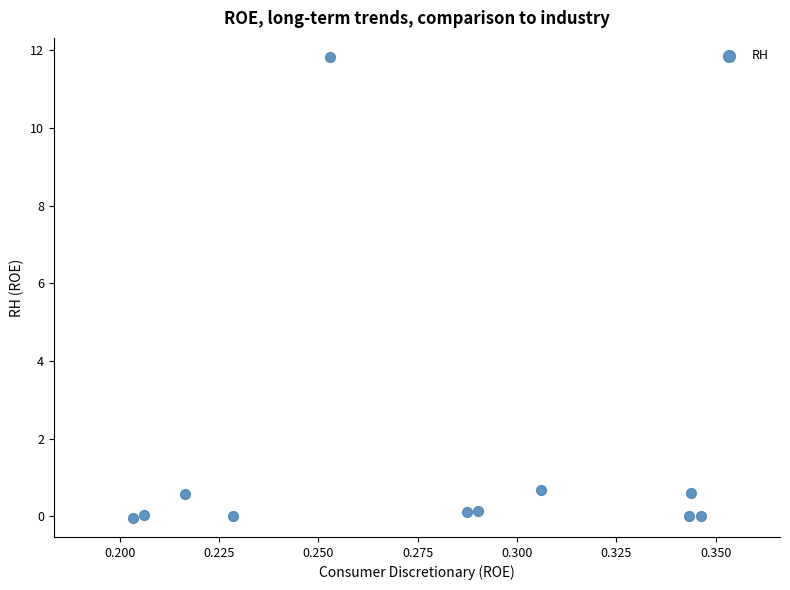

What is the average X value?

0.3